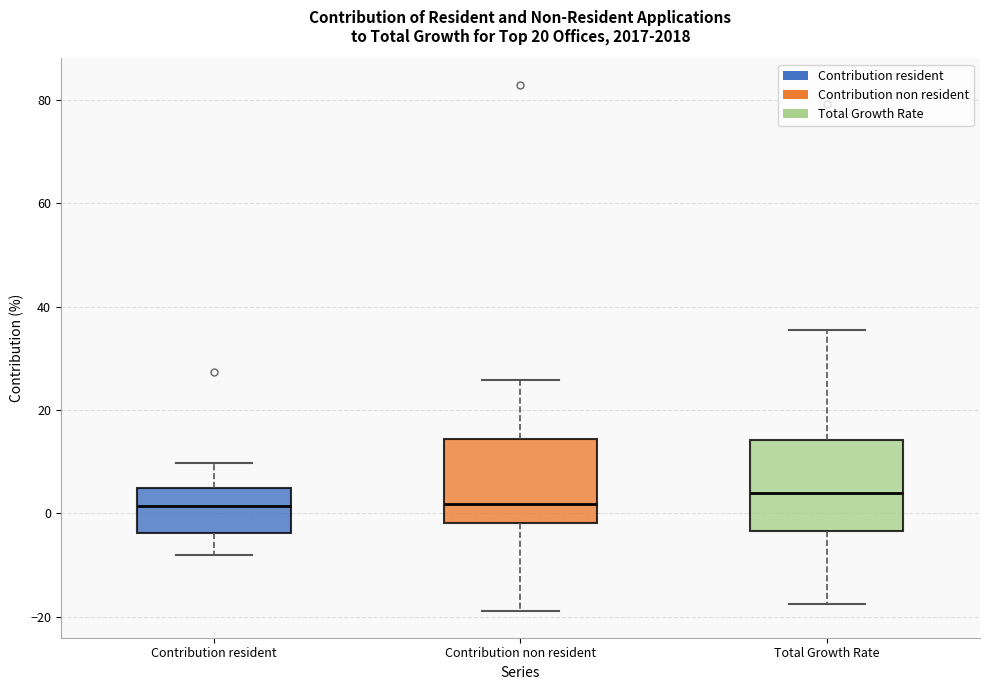

Reading left to right, transcribe this box plot: for each box, give where its median line is, the range the box spans, and where its two whiskers end, as read against the y-axis. The values are not printed on the chart, so give them approximately, as read against the axis.

Contribution resident: median 2, box -4 to 4, whiskers -8 to 10
Contribution non resident: median 2, box -2 to 14, whiskers -18 to 26
Total Growth Rate: median 4, box -4 to 14, whiskers -18 to 36